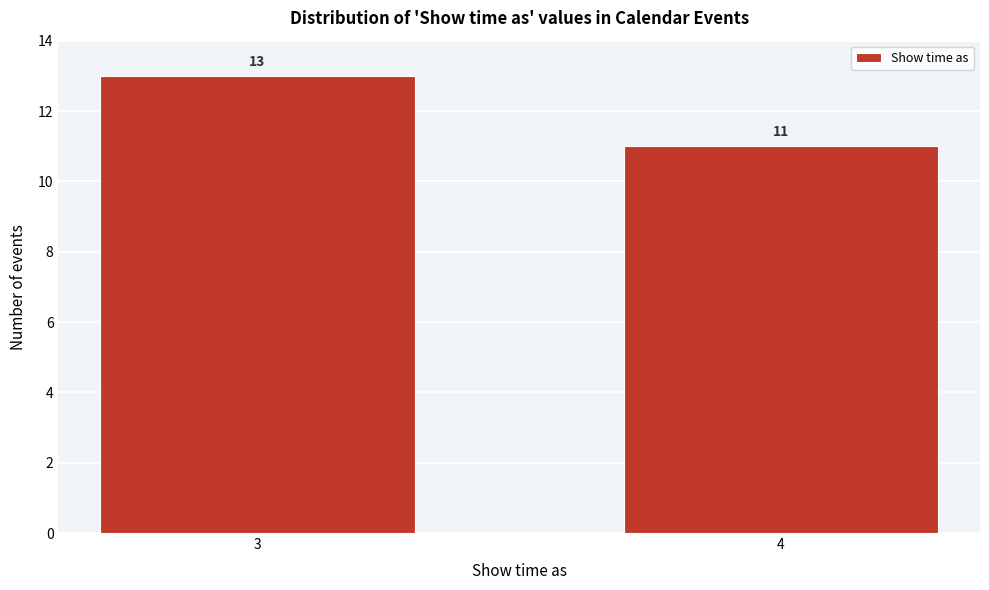

Reading right to left, list all the values displayed in this chart.

4=11	3=13